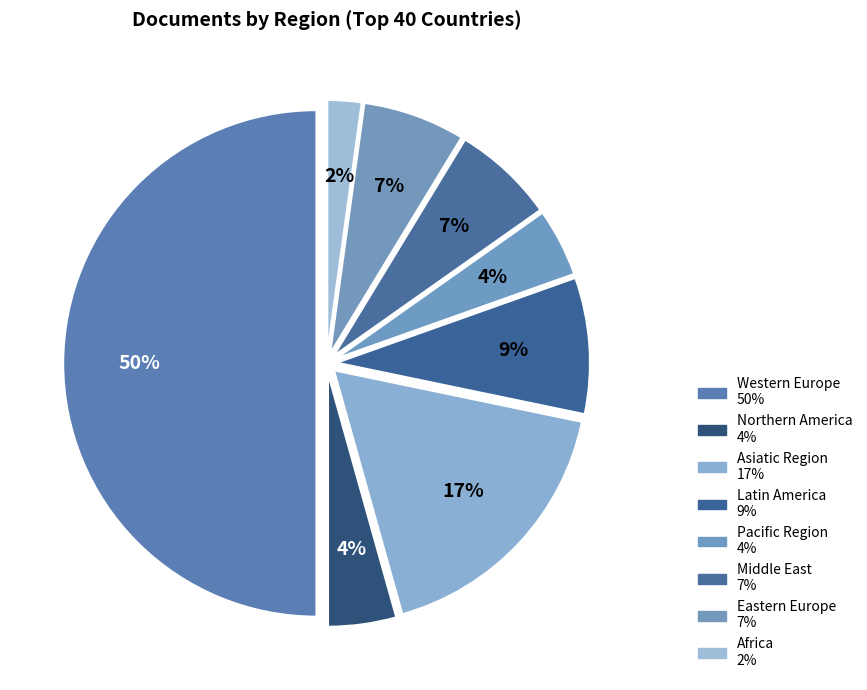

True or false: Western Europe accounts for 40% of the total.

False